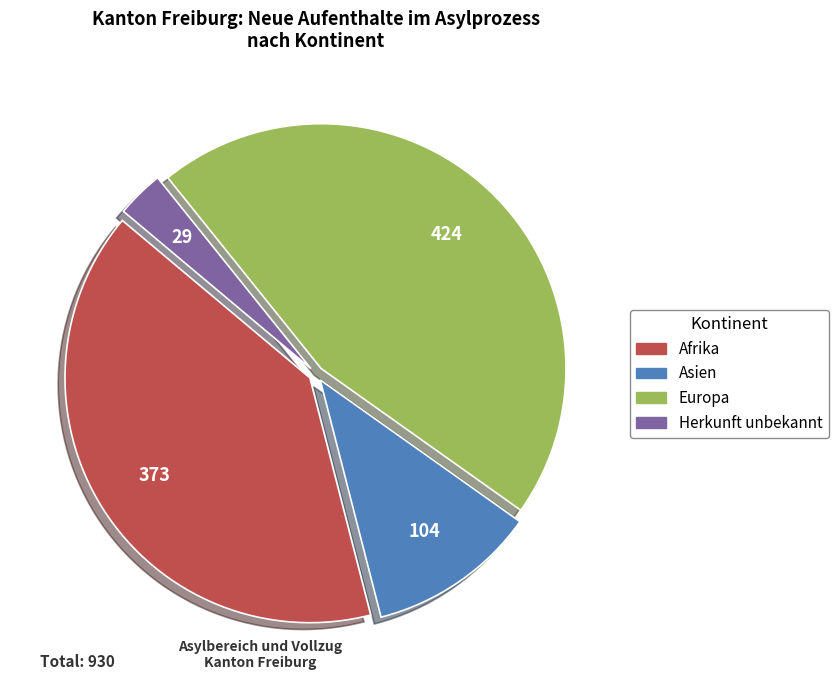

Is there any slice that represents more than half of the pie?

No